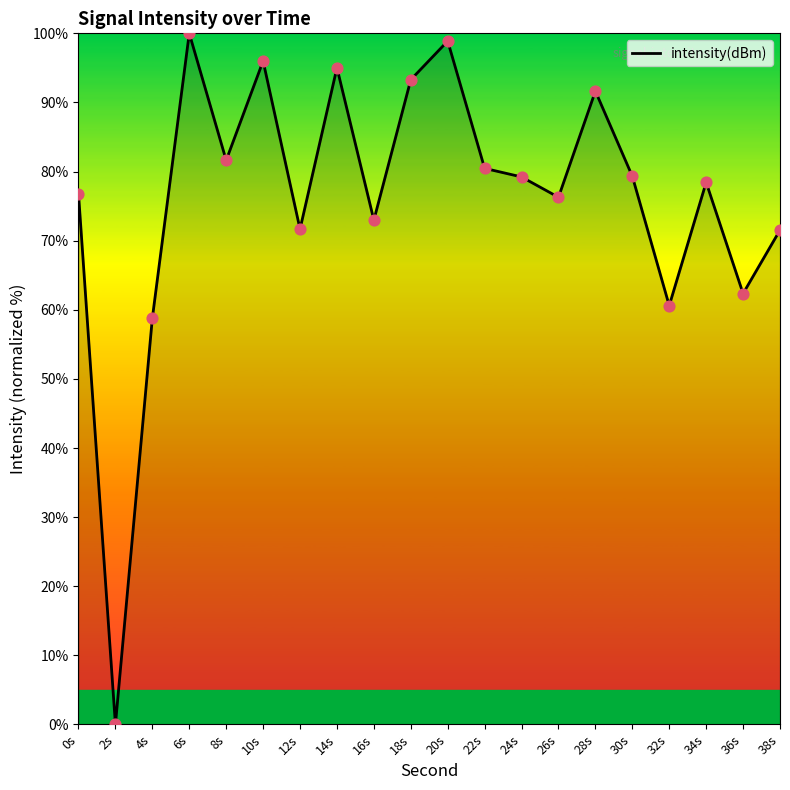

What is the change in value from 20s to 38s?

-27.4